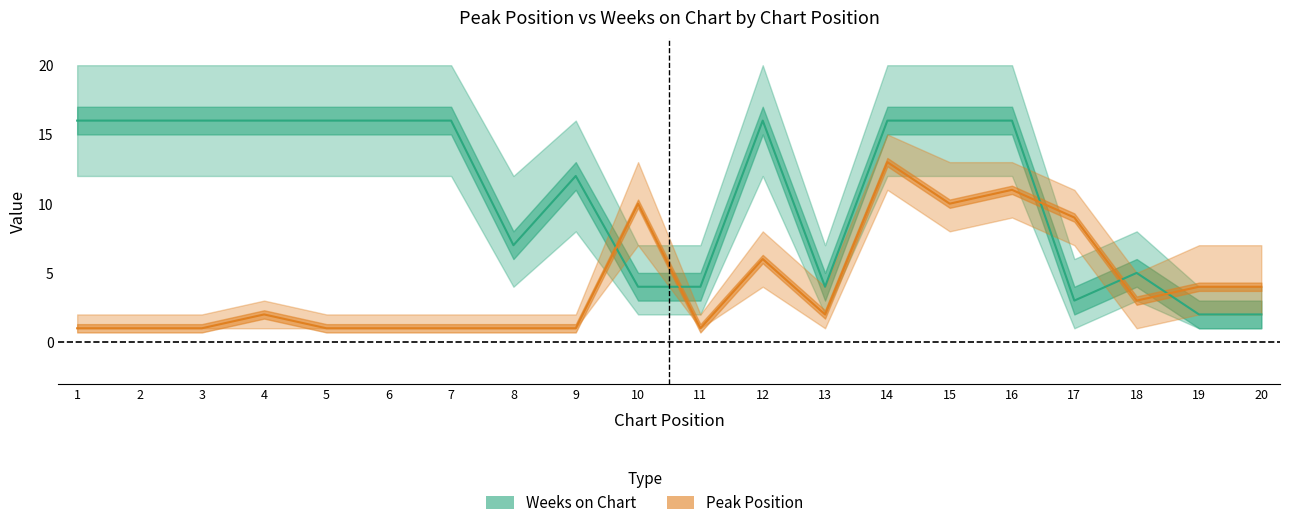

How many interior local valleys does the Peak Position series have?

4